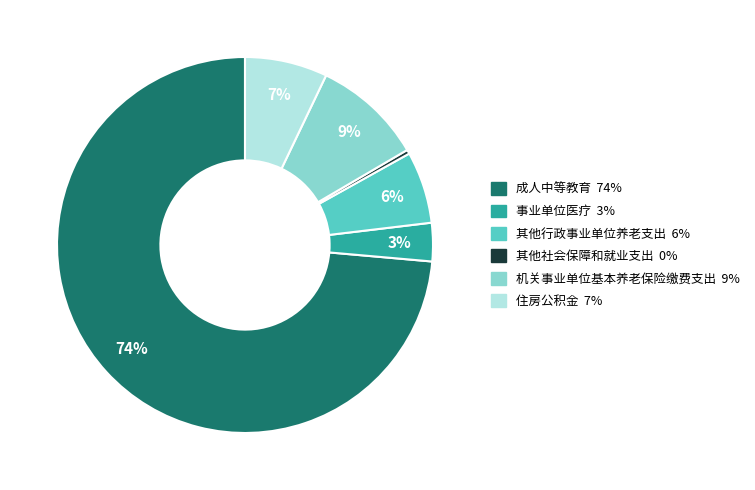

To the nearest percent, what is the average slice percentage?

17%